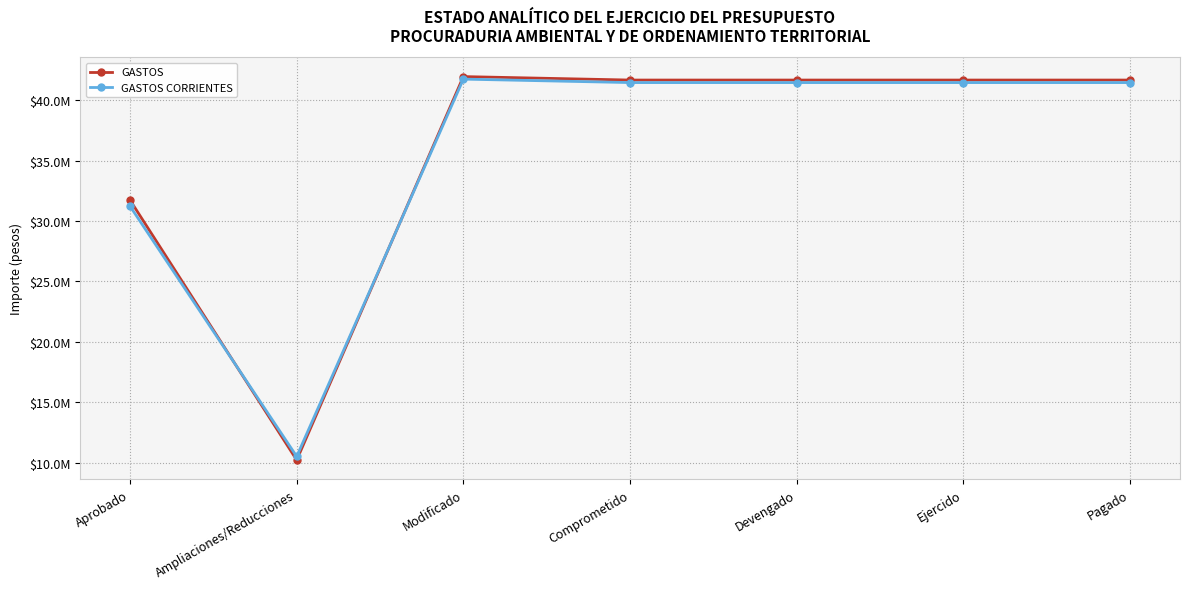

Reading left to right, extract all data points from this chart.

GASTOS: Aprobado=31722828.6	Ampliaciones/Reducciones=10221556.3	Modificado=41944385.0	Comprometido=41657906.4	Devengado=41657906.4	Ejercido=41657906.4	Pagado=41657906.4
GASTOS CORRIENTES: Aprobado=31221482.4	Ampliaciones/Reducciones=10514606.2	Modificado=41736088.5	Comprometido=41449610.0	Devengado=41449610.0	Ejercido=41449610.0	Pagado=41449610.0